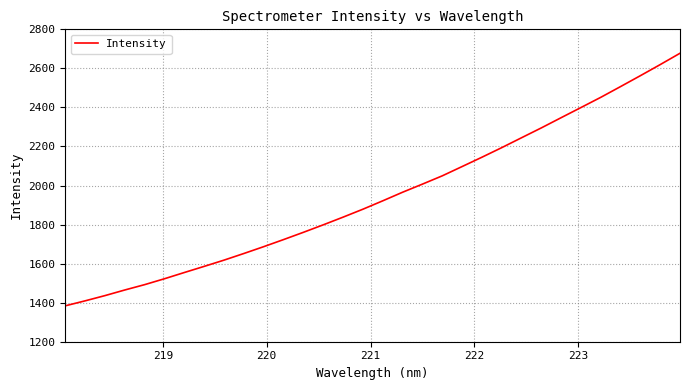

What is the difference between the second highest and second lowest values?

1210.0